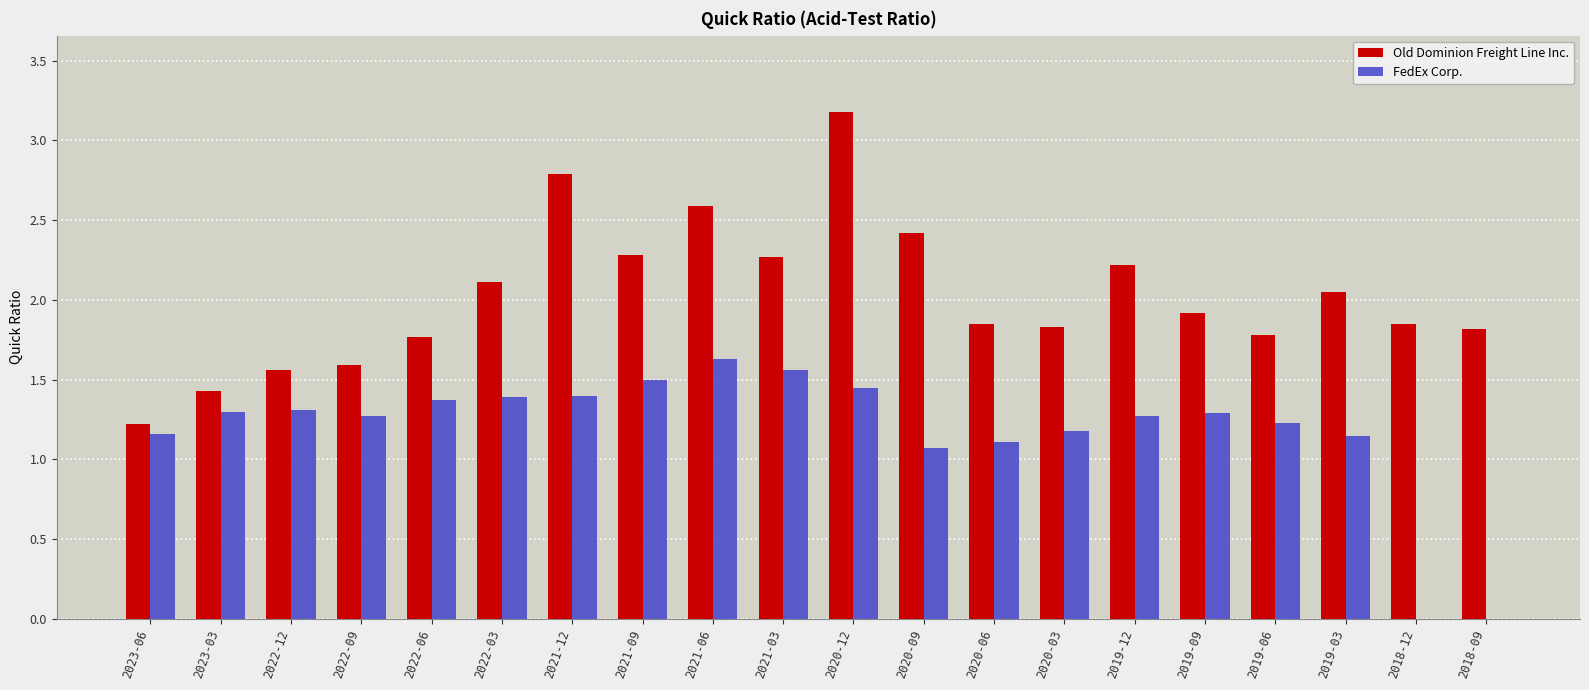

Where does the FedEx Corp. series first go above 1?

2023-06